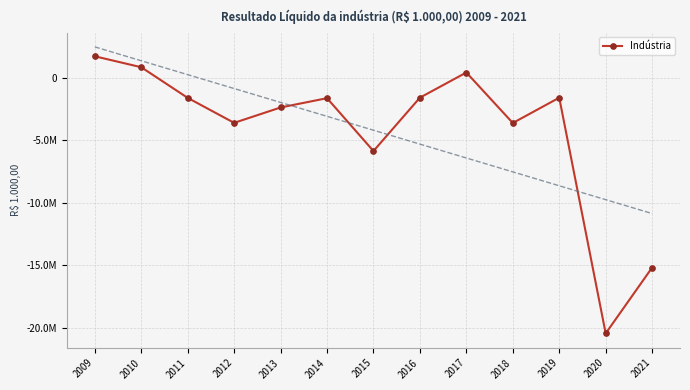

Reading left to right, extract all data points from this chart.

1707180.2	831157.0	-1619193.0	-3617383.0	-2388308.0	-1644033.0	-5872323.0	-1602036.2	409600.8	-3629289.1	-1605887.1	-20457572.6	-15190678.9